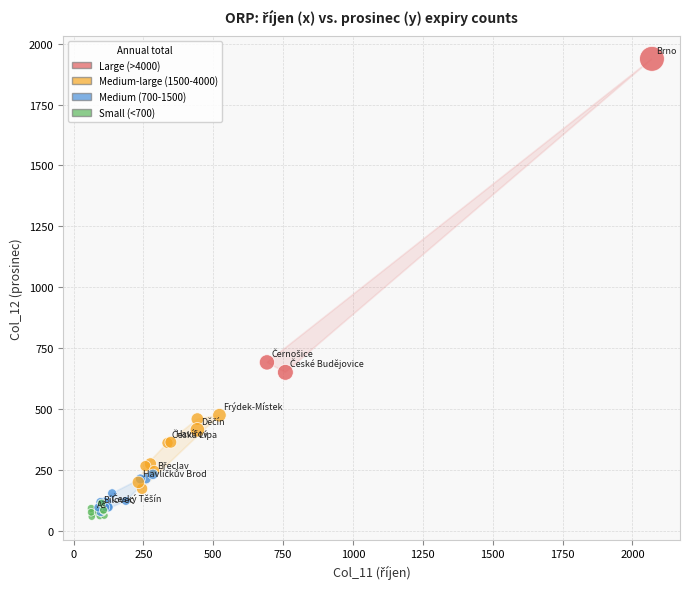

What Y value in the scatter plot is closest to 997?

691